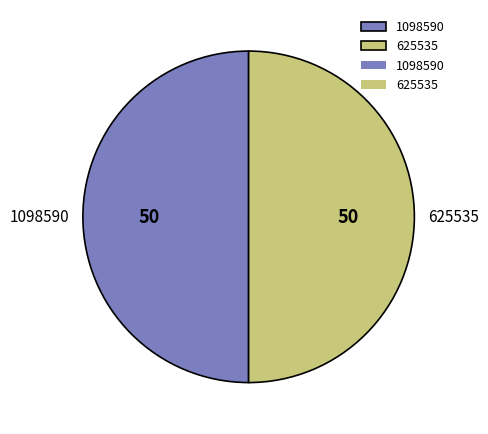

Is the sum of 625535 and 1098590 greater than half?

Yes